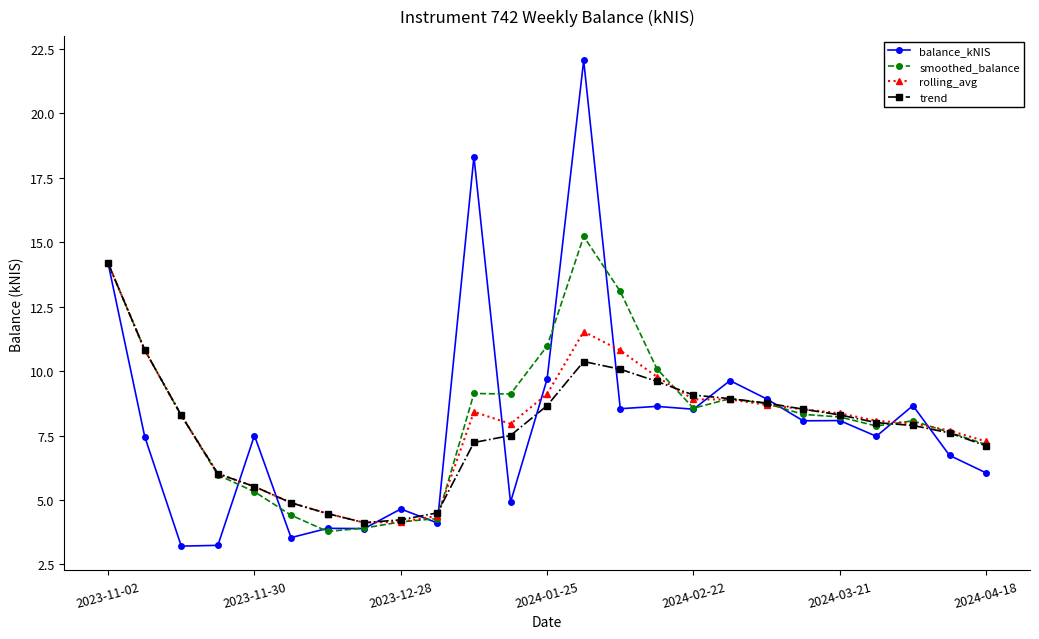

Which series has the largest range (max minus min)?

balance_kNIS